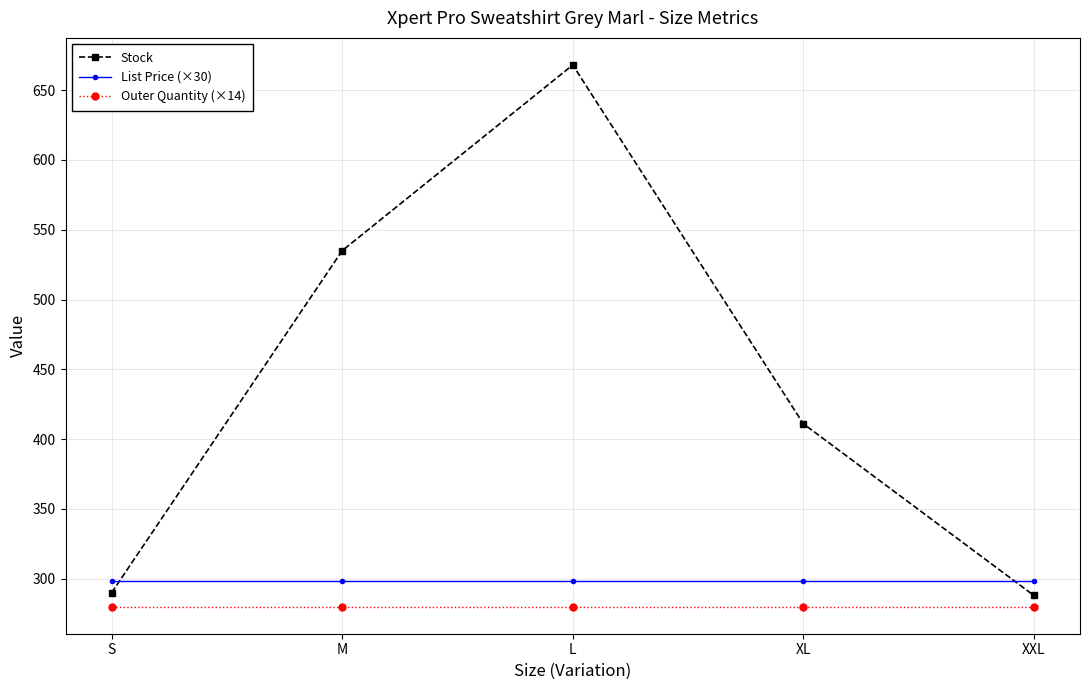

What position from the right is M?

4